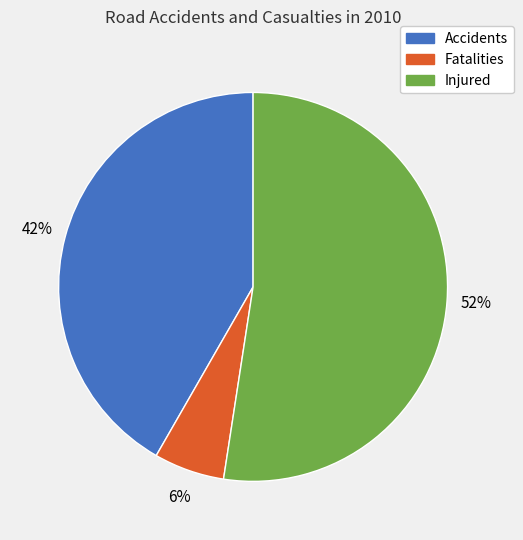

What is the ratio of the value at Accidents to the value at Injured?

0.8